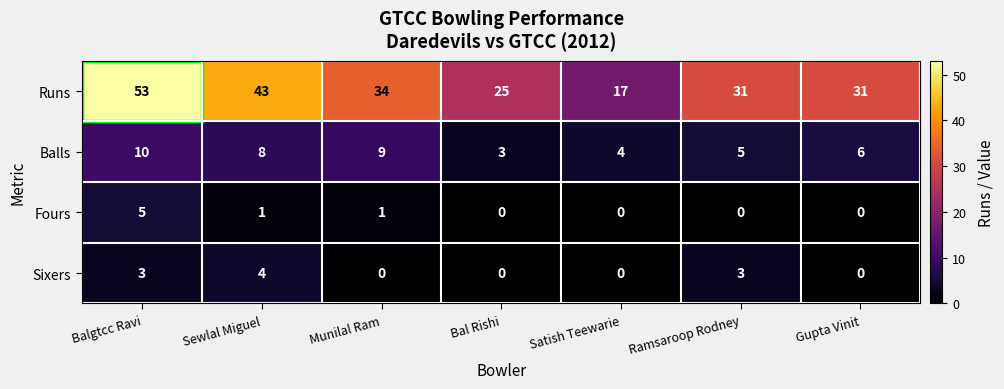

What is the total value across all series at Sewlal Miguel?

56